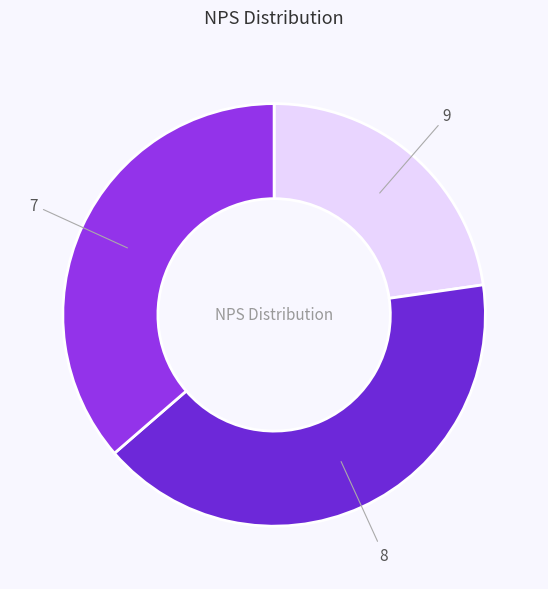

Is it true that 9 is 12% of the pie?

False